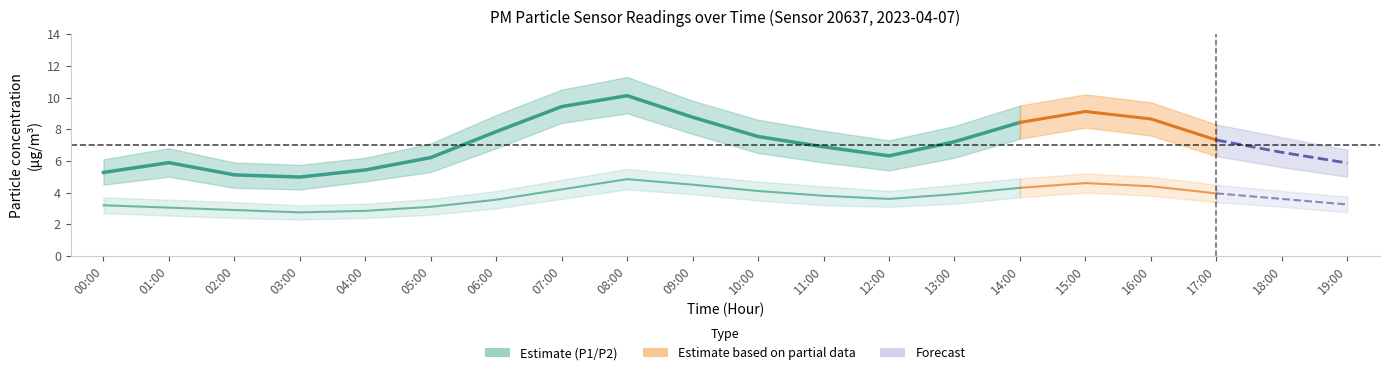

What is the spread (max minus min) of values at 10:00?

5.1